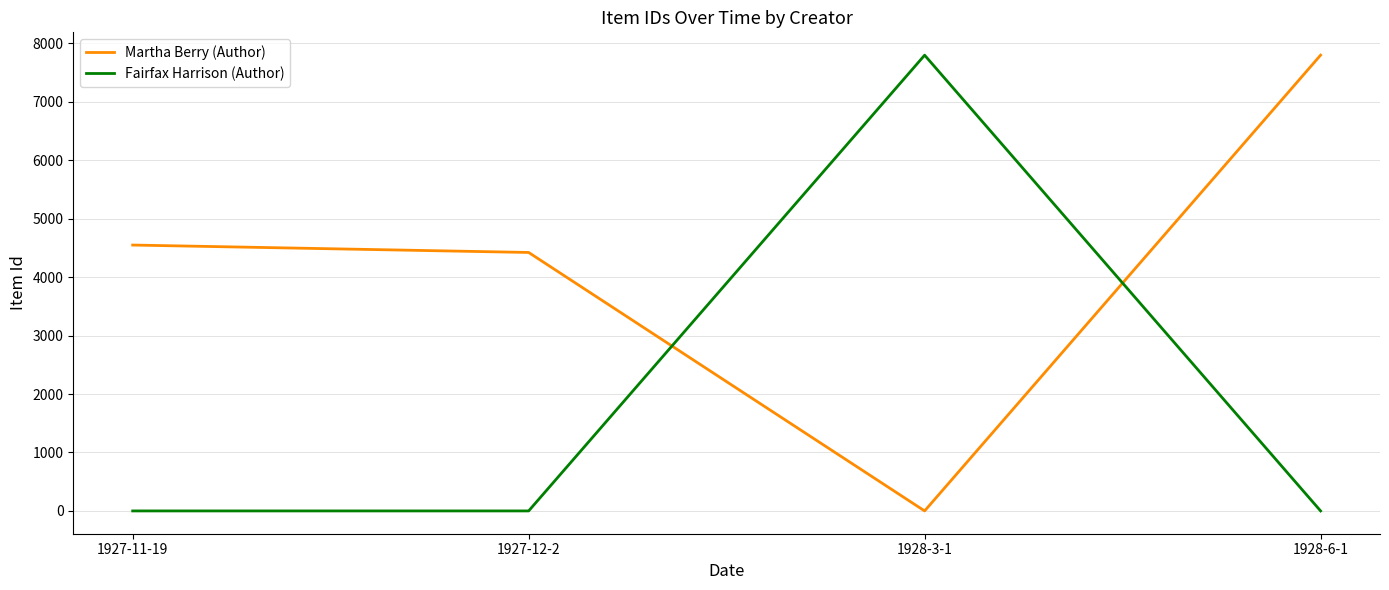

True or false: Fairfax Harrison (Author) has a value of 3758 at 1927-11-19.

False